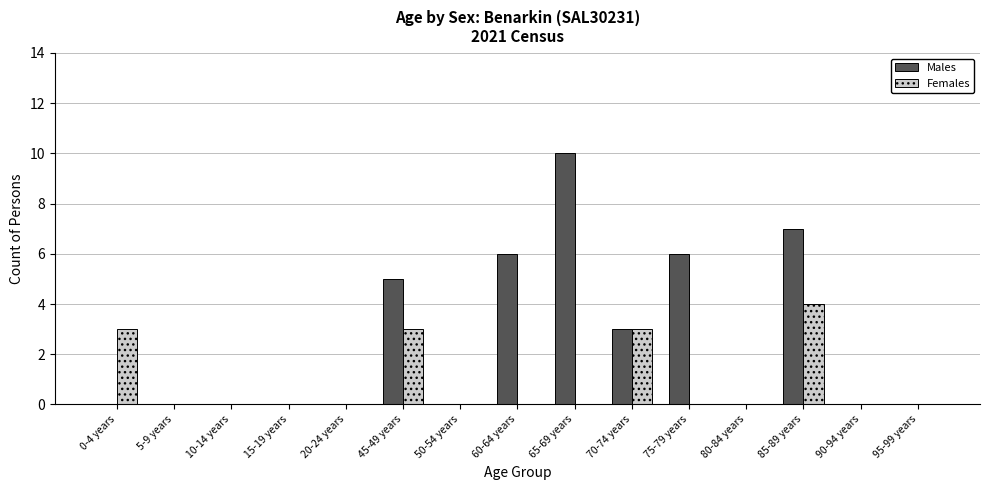

What is the sum of all Females values?

13